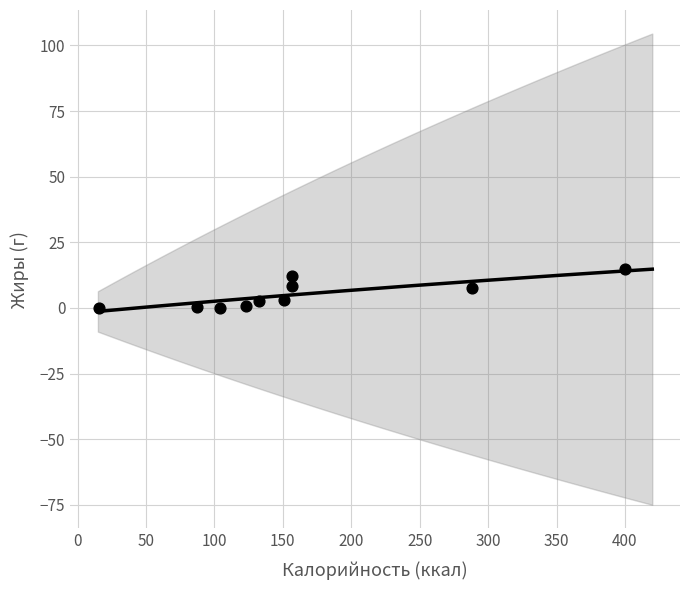

What is the average Y value?

5.0